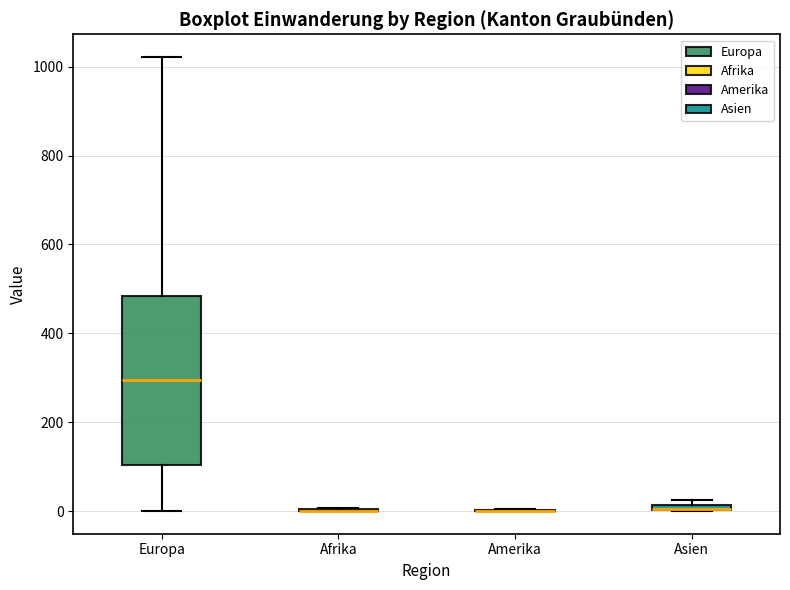

Where is the lower edge of the box for Asien on the y-axis? The values are not printed on the chart, so give them approximately, as read against the axis.

0